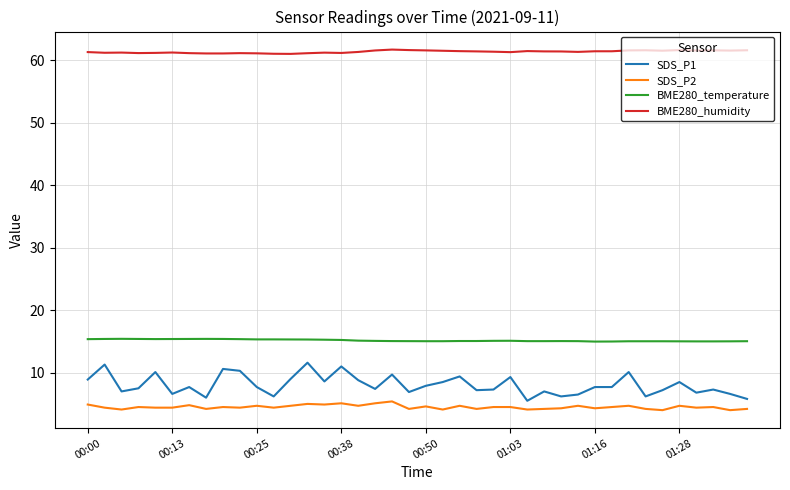

Rank the series by their maximum value, from highest to lowest.

BME280_humidity, BME280_temperature, SDS_P1, SDS_P2